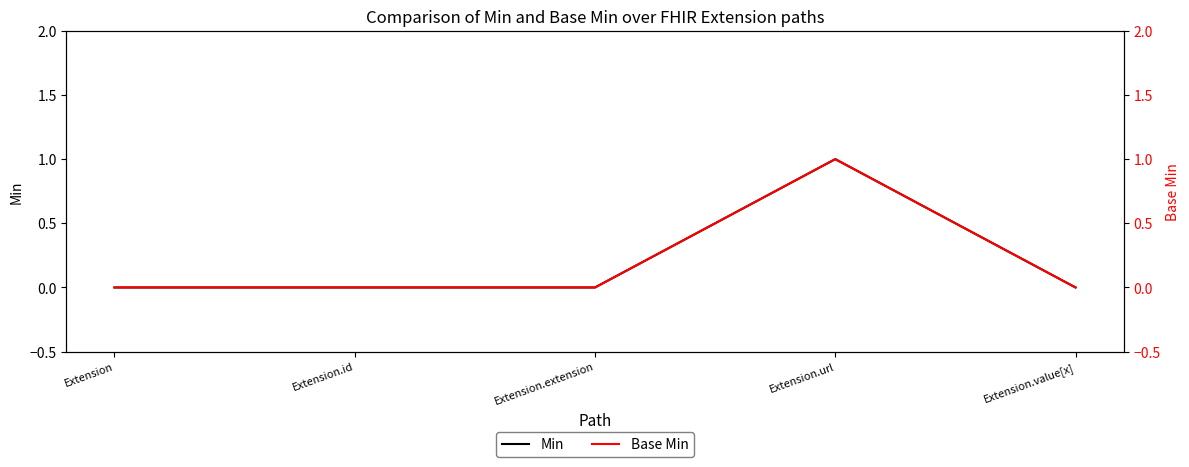

What is the difference between the maximum and minimum values in the Min series?

1